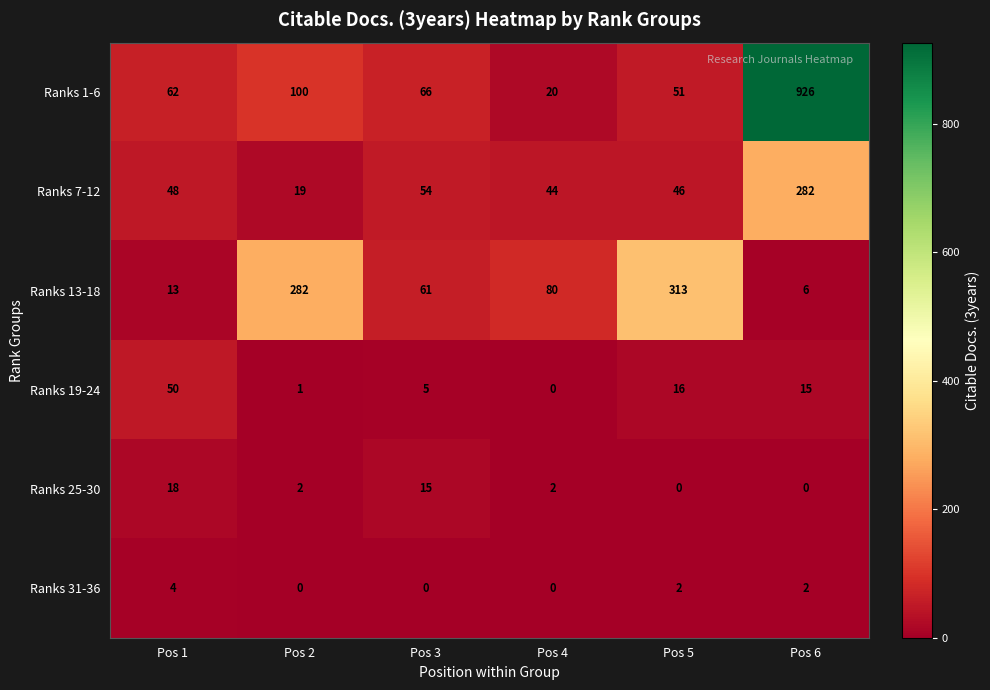

At how many categories does at least one series exceed 97?

3